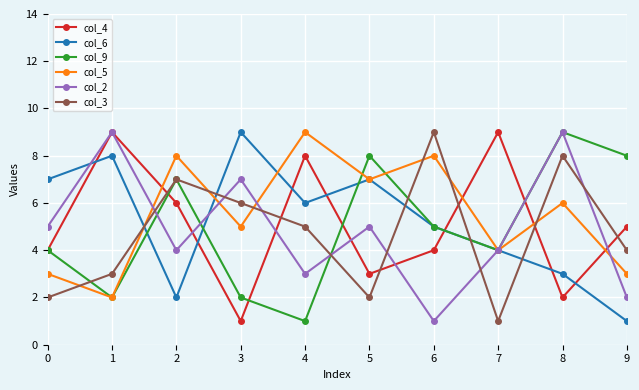

How many interior local valleys does the col_2 series have?

3